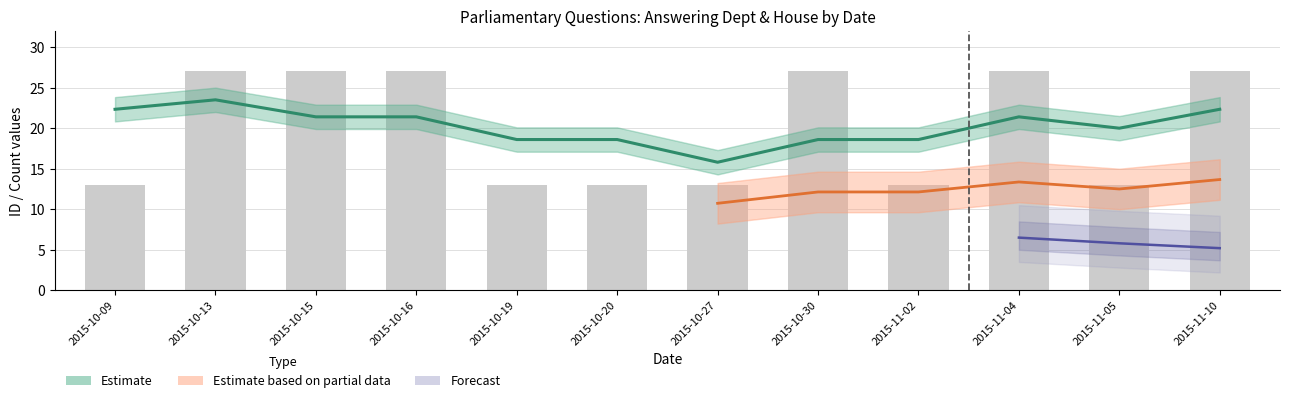

Count the values in the range 13 to 27.

12